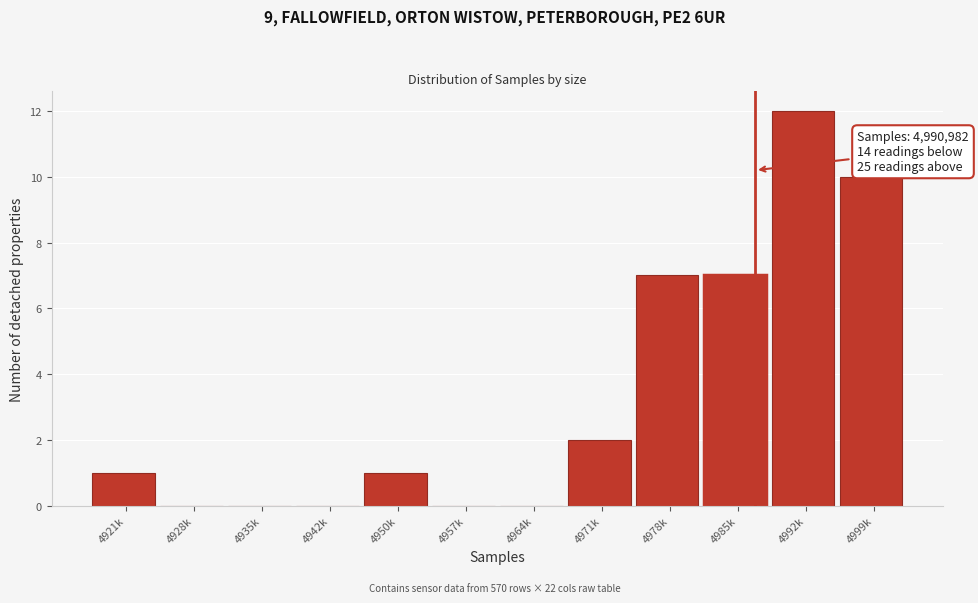

Reading left to right, extract all data points from this chart.

4921k=1	4928k=0	4935k=0	4942k=0	4950k=1	4957k=0	4964k=0	4971k=2	4978k=7	4985k=7	4992k=12	4999k=10